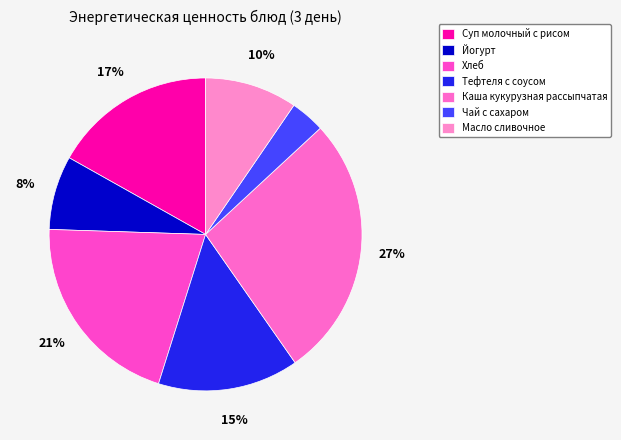

Is it true that Каша кукурузная рассыпчатая is 21% of the pie?

False